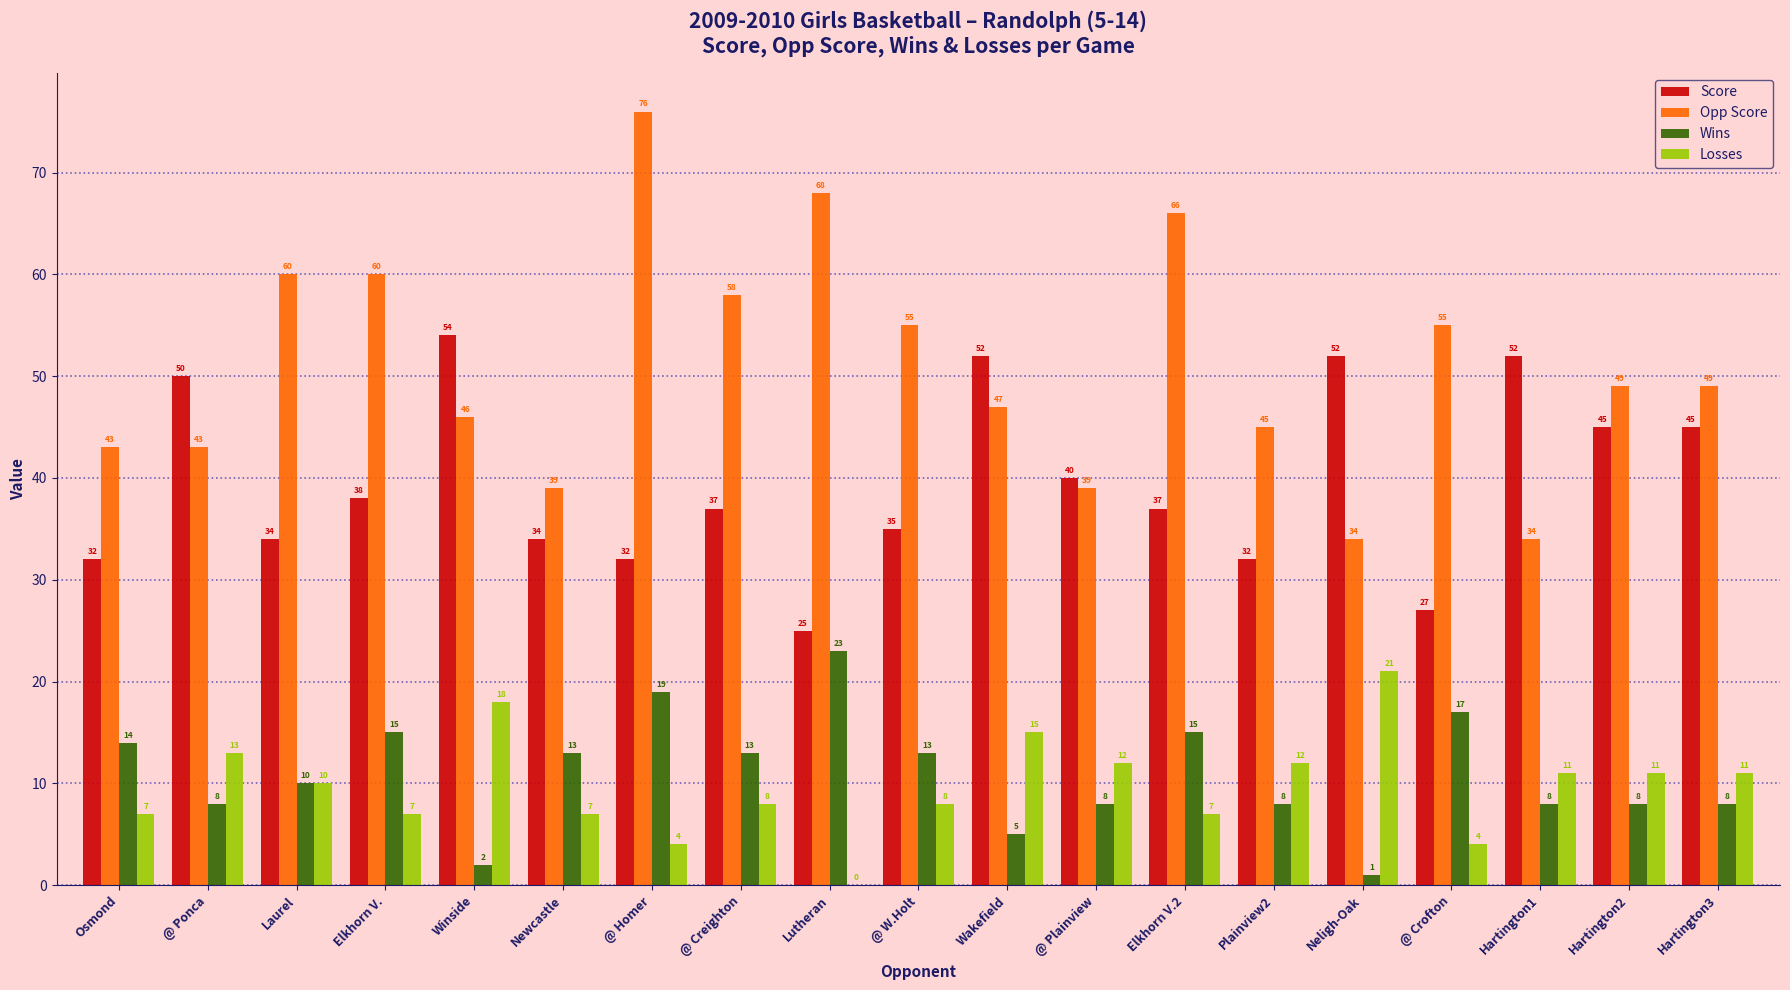

Which series has the largest range (max minus min)?

Opp Score